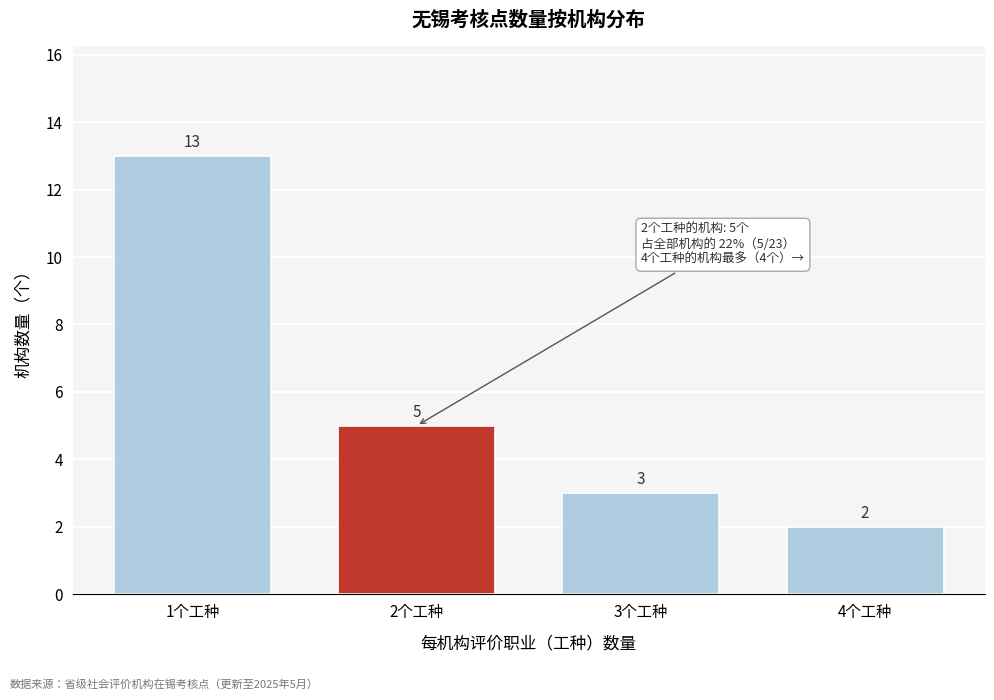

Reading left to right, extract all data points from this chart.

1个工种=13	2个工种=5	3个工种=3	4个工种=2